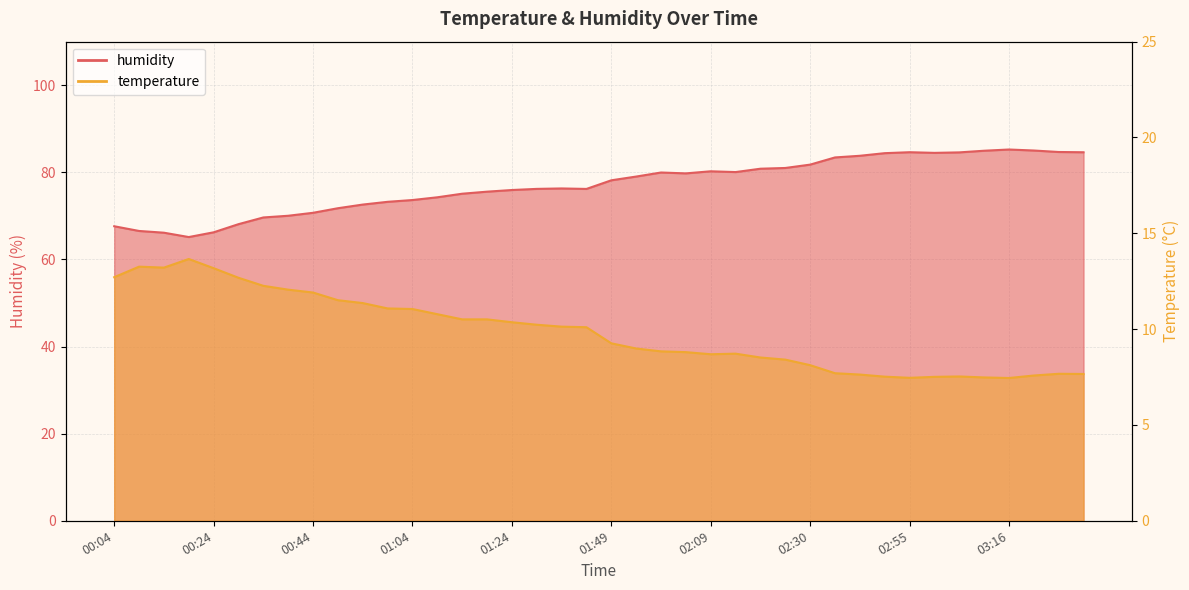

True or false: humidity and temperature intersect in this chart.

False